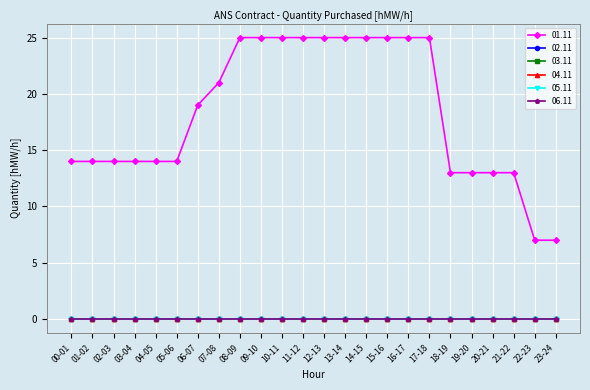

True or false: 04.11 and 06.11 intersect in this chart.

False